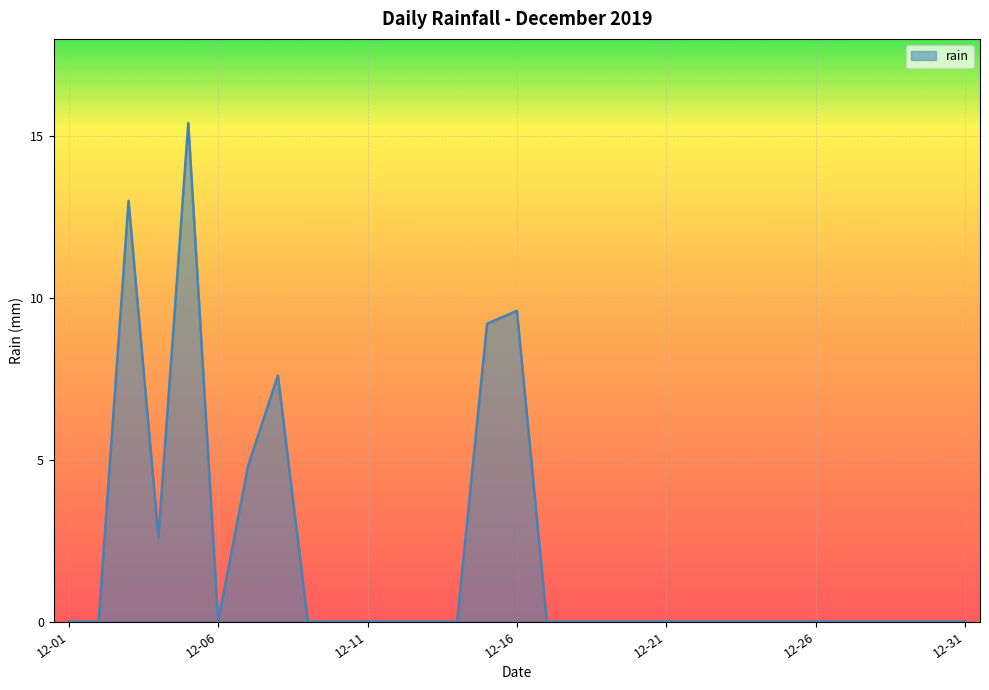

What is the maximum value shown in the chart?

15.4